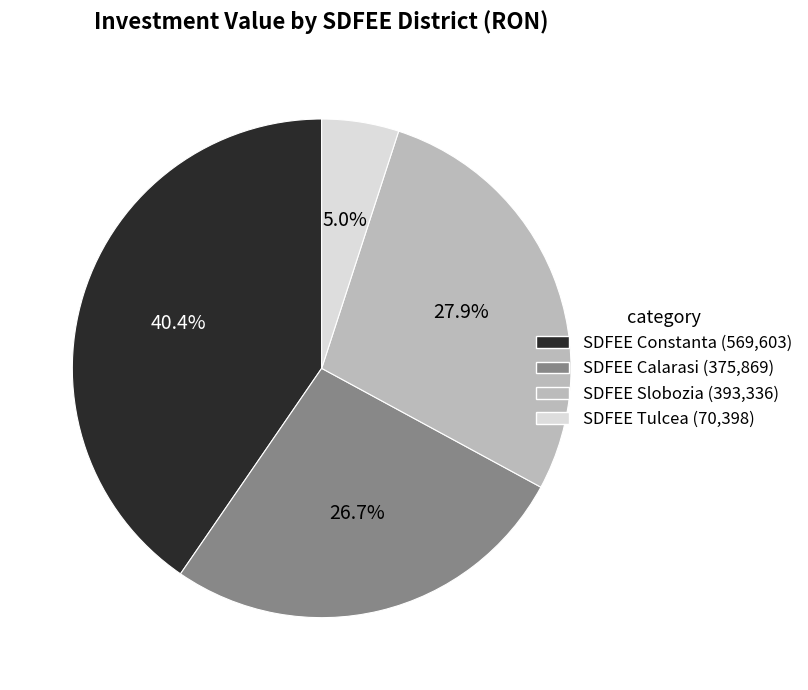

Which category has the smallest portion of the pie?

SDFEE Tulcea